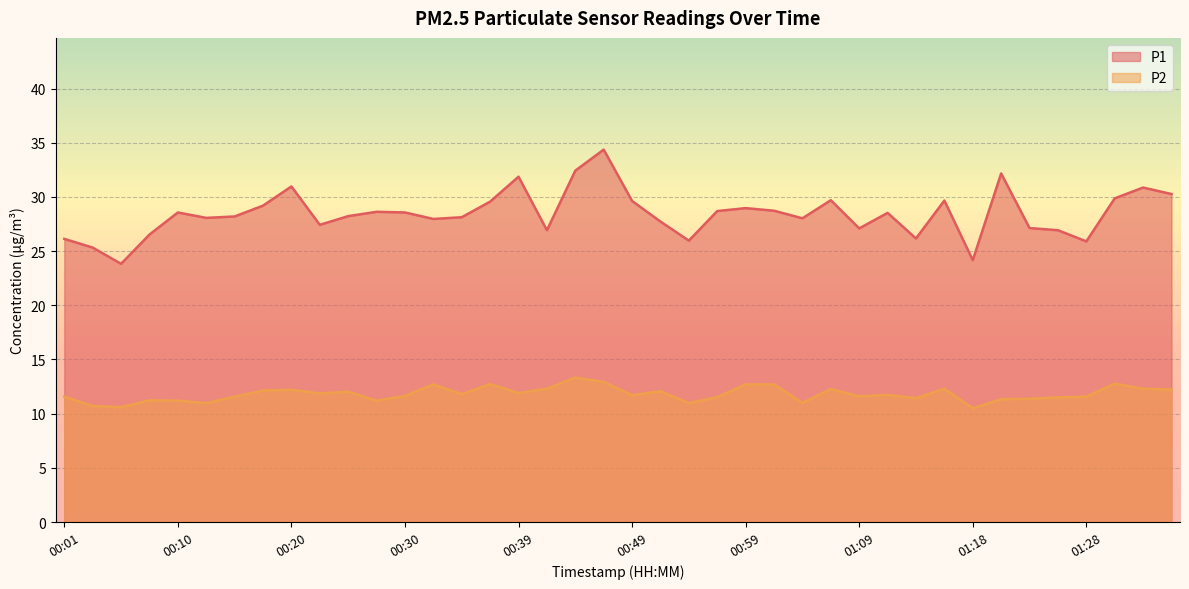

Between 00:42 and 01:11, which series saw the biggest shift?

P1